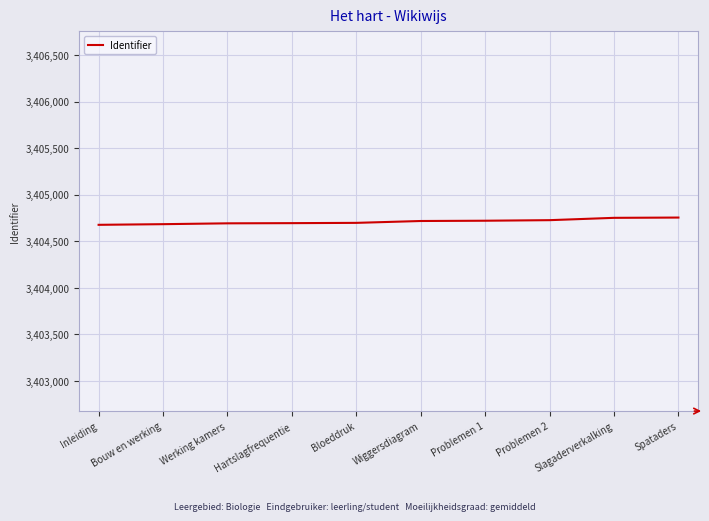

The value at Problemen 2 is 3404726. True or false?

True